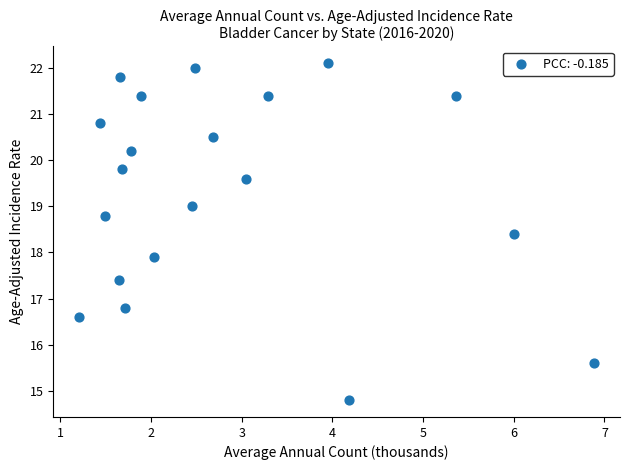

What Y value in the scatter plot is closest to 18?

17.9